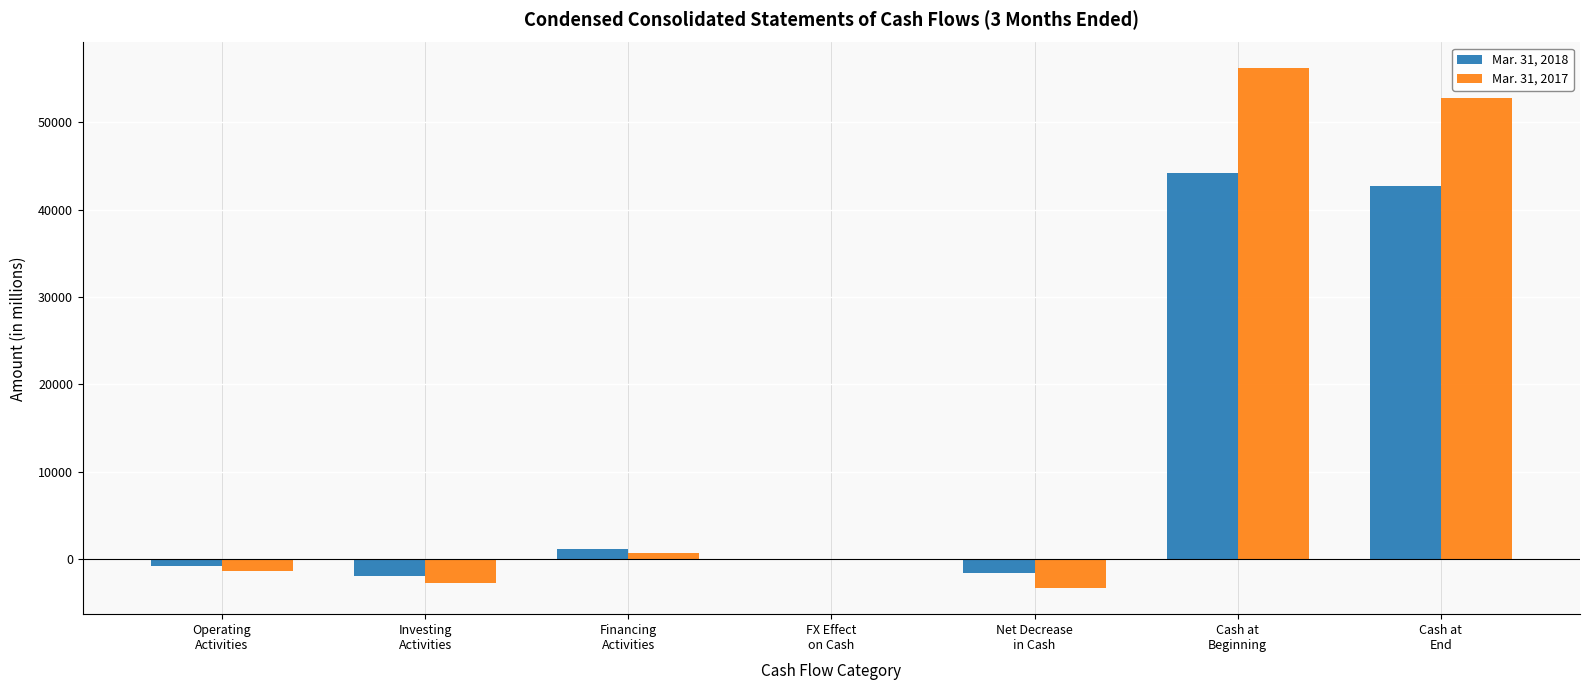

What is the greatest value displayed?

56170